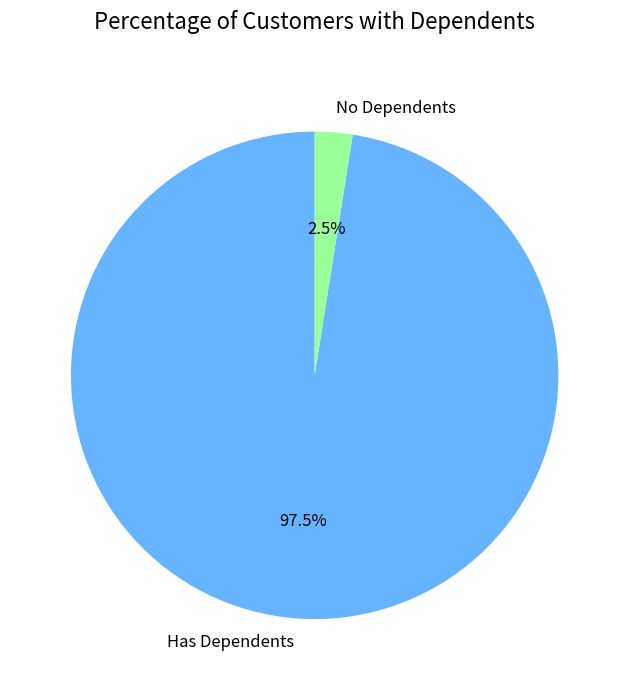

Is there a majority slice in this chart?

Yes